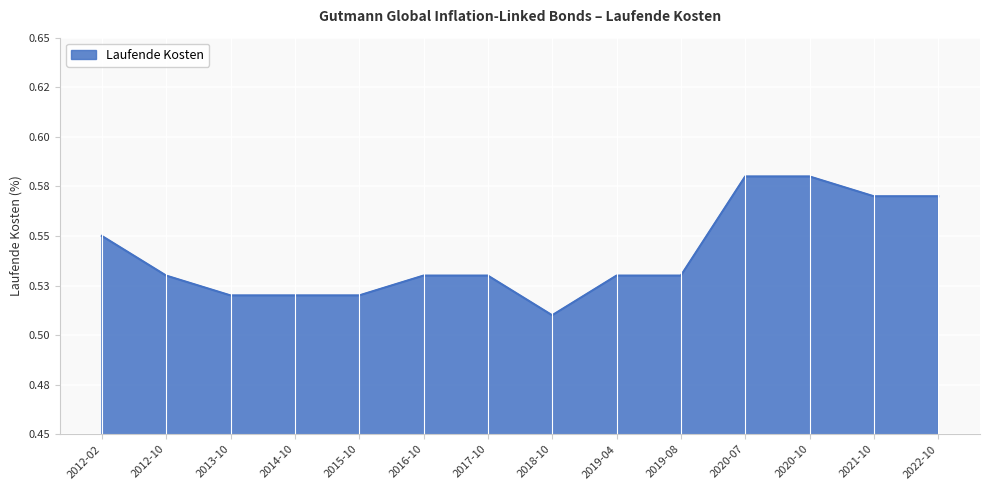

Is this an area chart (filled region under the line)?

Yes